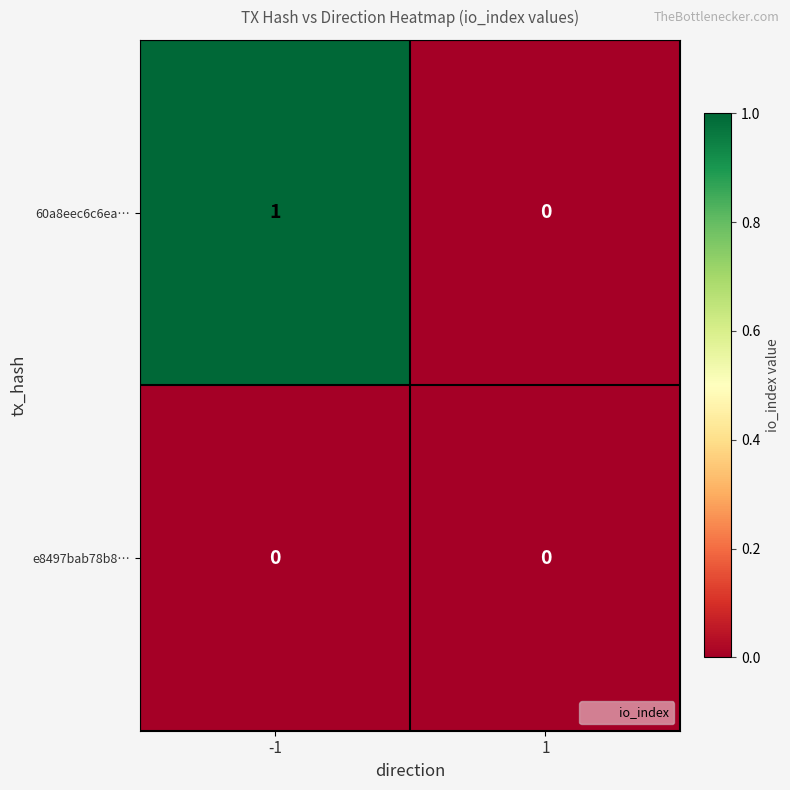

Which series has the largest total across all categories?

60a8eec6c6ea…